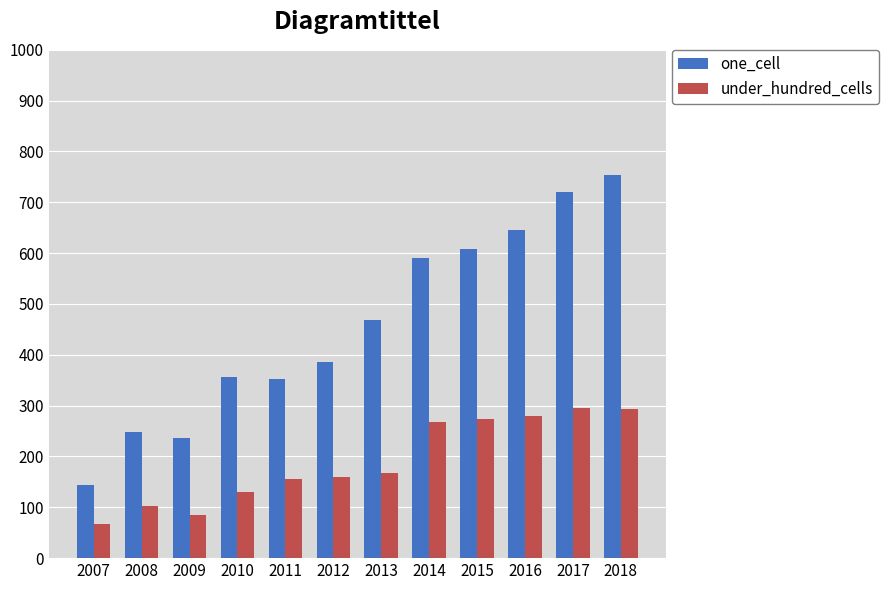

What is the highest value of the one_cell series?

754